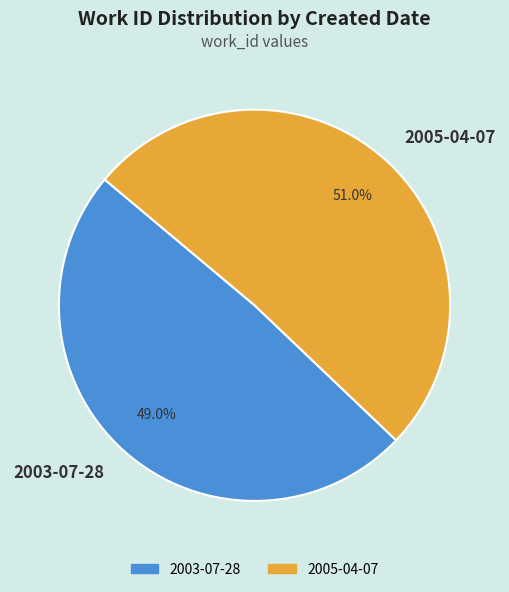

What percentage do 2003-07-28 and 2005-04-07 together represent?

100.0%